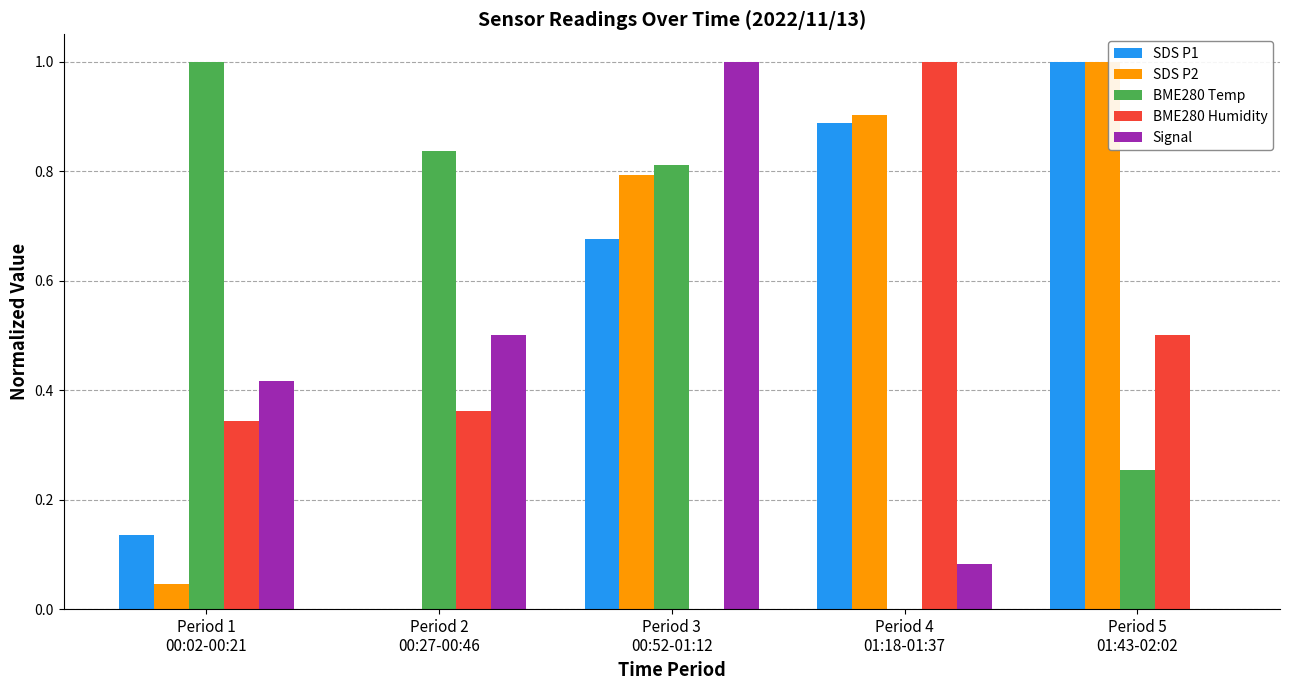

What is the sum of all SDS P1 values?

2.7